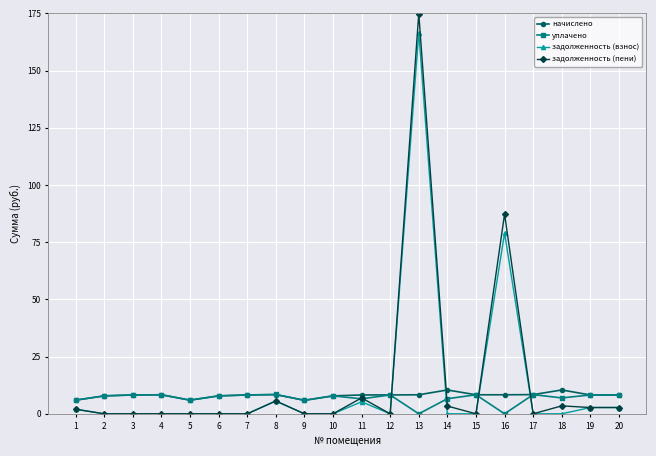

Which series has the largest range (max minus min)?

задолженность (пени)